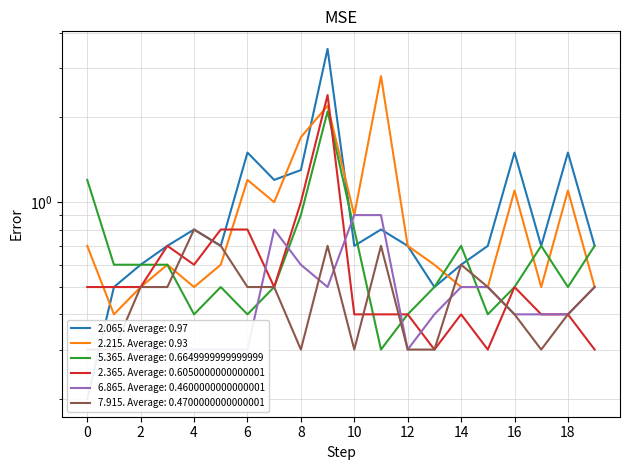

What is the average value of the 2.365 series?

0.6